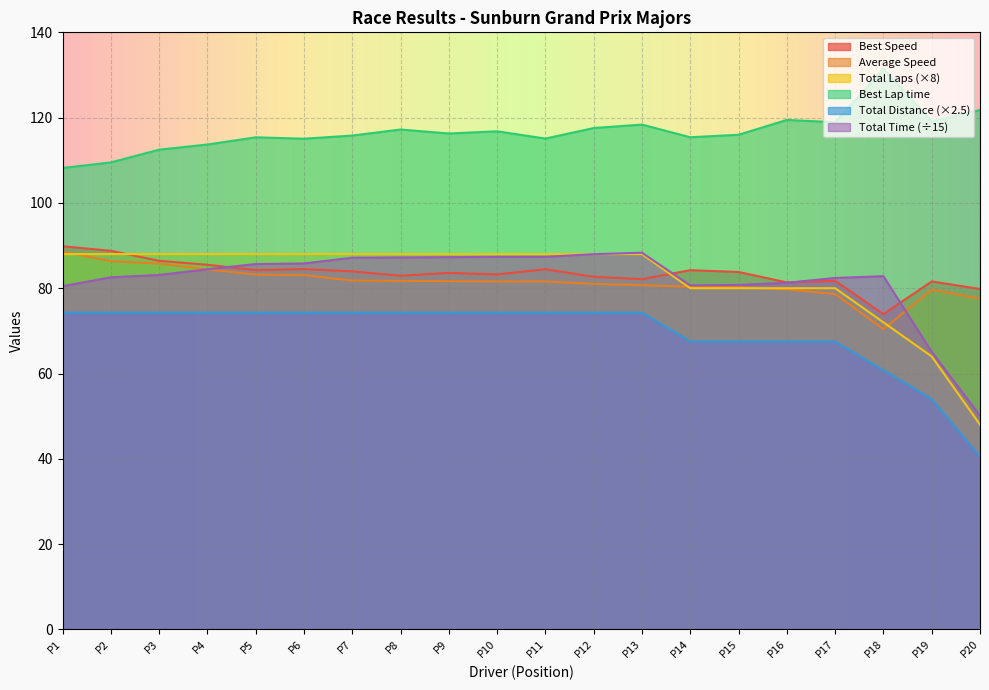

How many distinct data groups are displayed?

6